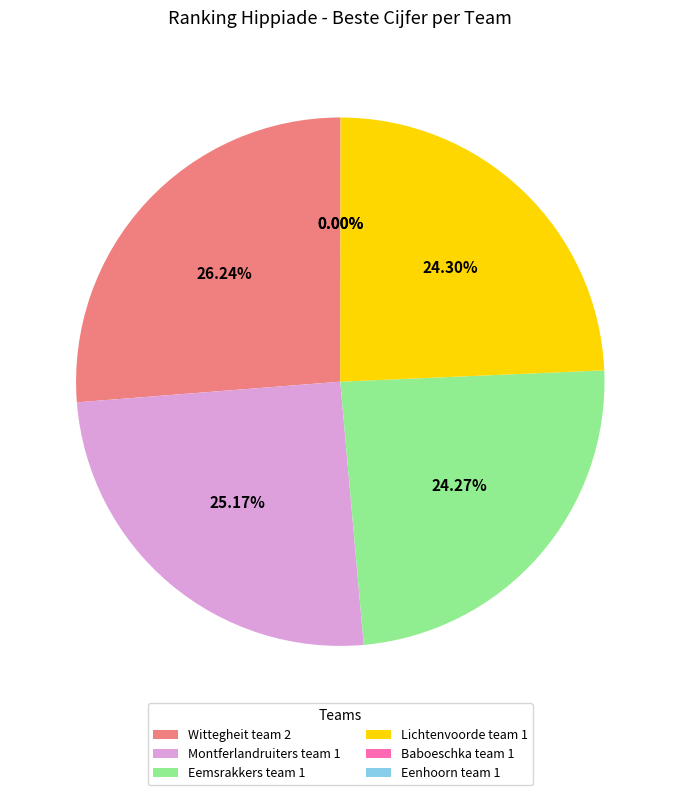

Does any single category account for the majority?

No